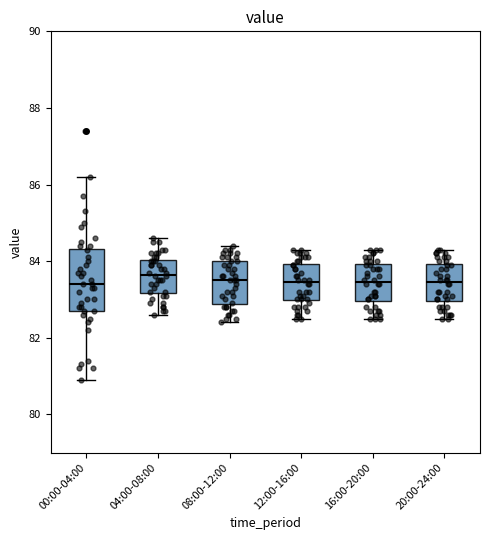

Reading left to right, transcribe this box plot: for each box, give where its median line is, the range the box spans, and where its two whiskers end, as read against the y-axis. The values are not printed on the chart, so give them approximately, as read against the axis.

00:00-04:00: median 83.4, box 82.8 to 84.4, whiskers 81.0 to 86.2
04:00-08:00: median 83.6, box 83.2 to 84.0, whiskers 82.6 to 84.6
08:00-12:00: median 83.6, box 82.8 to 84.0, whiskers 82.4 to 84.4
12:00-16:00: median 83.4, box 83.0 to 84.0, whiskers 82.6 to 84.4
16:00-20:00: median 83.4, box 83.0 to 84.0, whiskers 82.6 to 84.4
20:00-24:00: median 83.4, box 83.0 to 84.0, whiskers 82.6 to 84.4